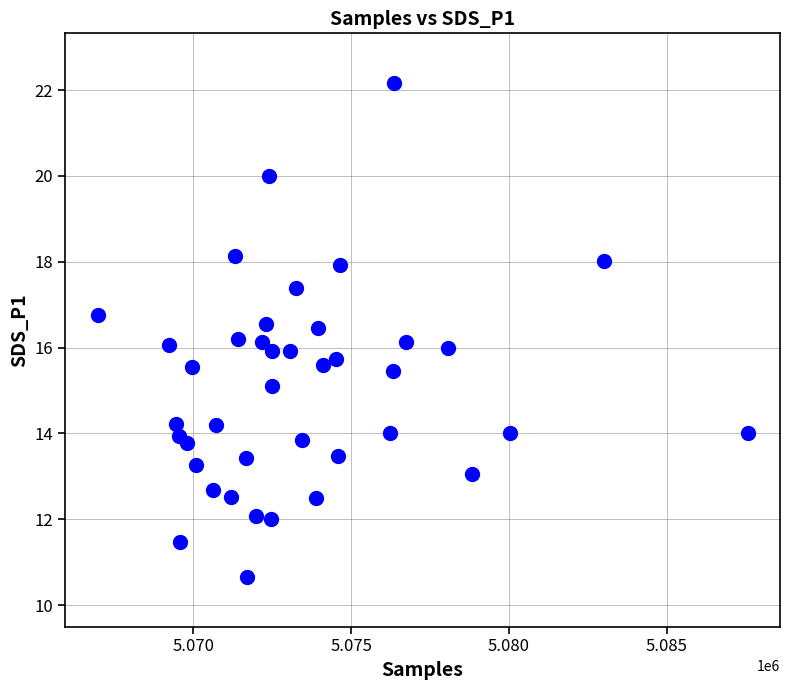

What is the range of Y values (max minus min)?

11.5